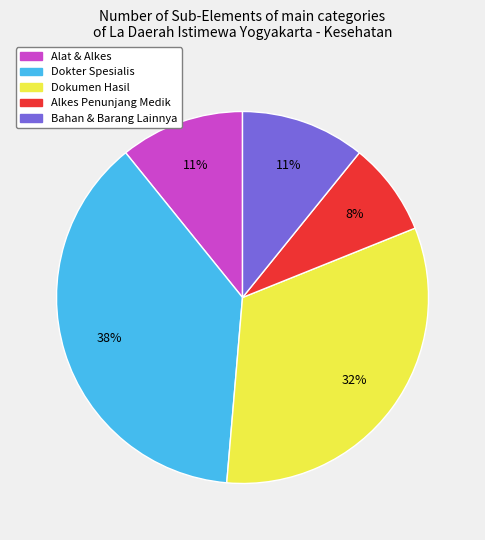

Is there any slice that represents more than half of the pie?

No